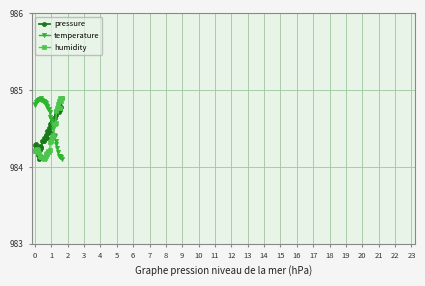

Count the number of data series in this chart.

3